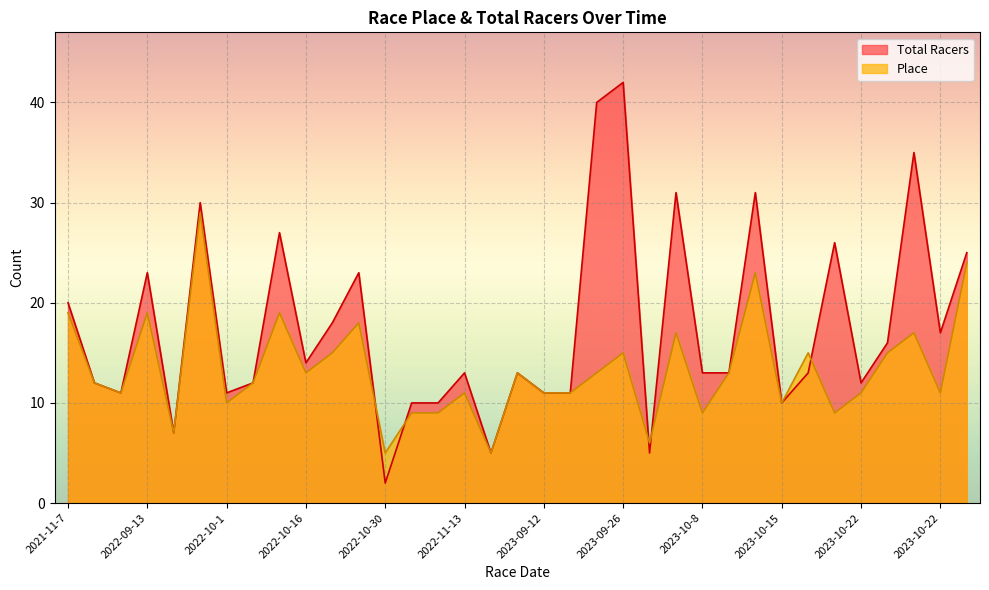

What is the value of the Total Racers point at the 13th from the left?

2